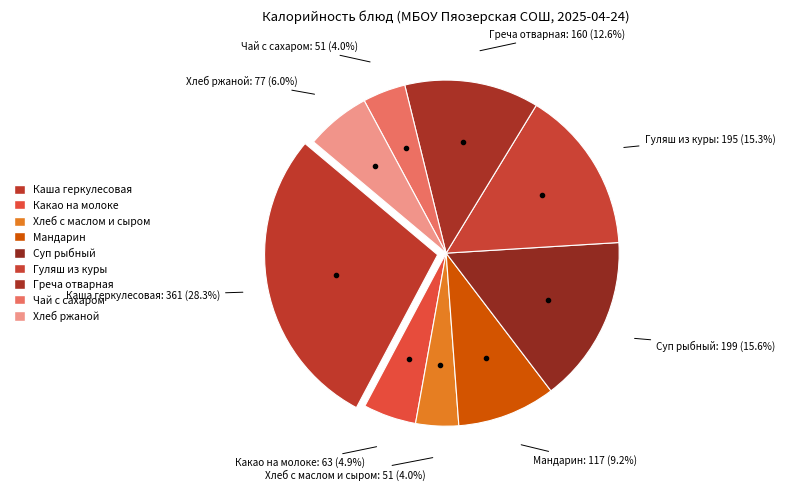

True or false: Греча отварная accounts for 13% of the total.

True